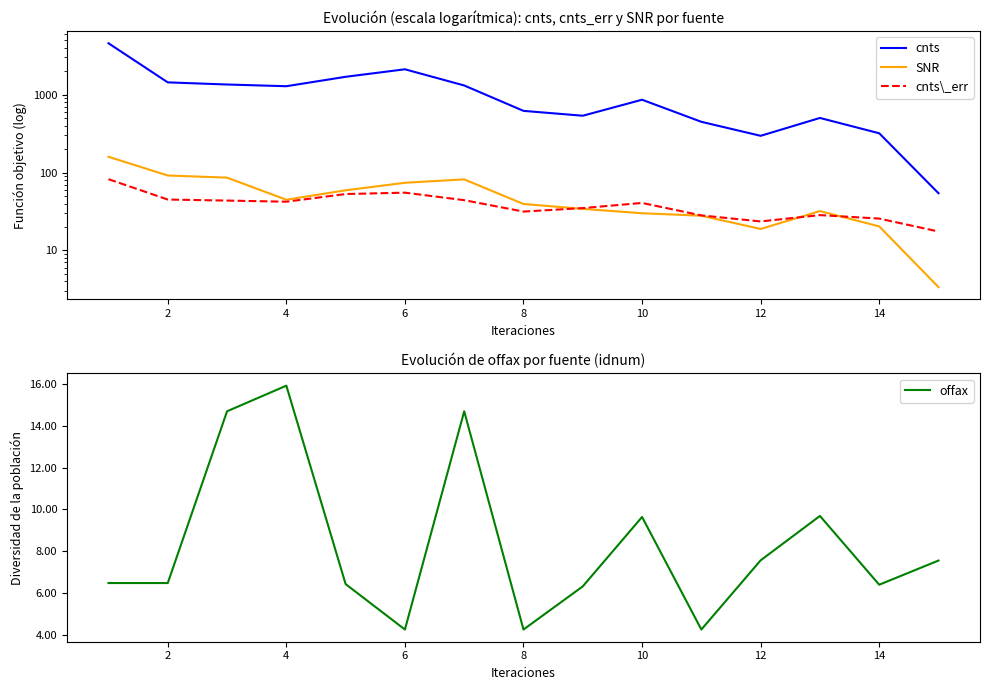

Rank the series by their maximum value, from highest to lowest.

cnts, SNR, cnts\_err, offax